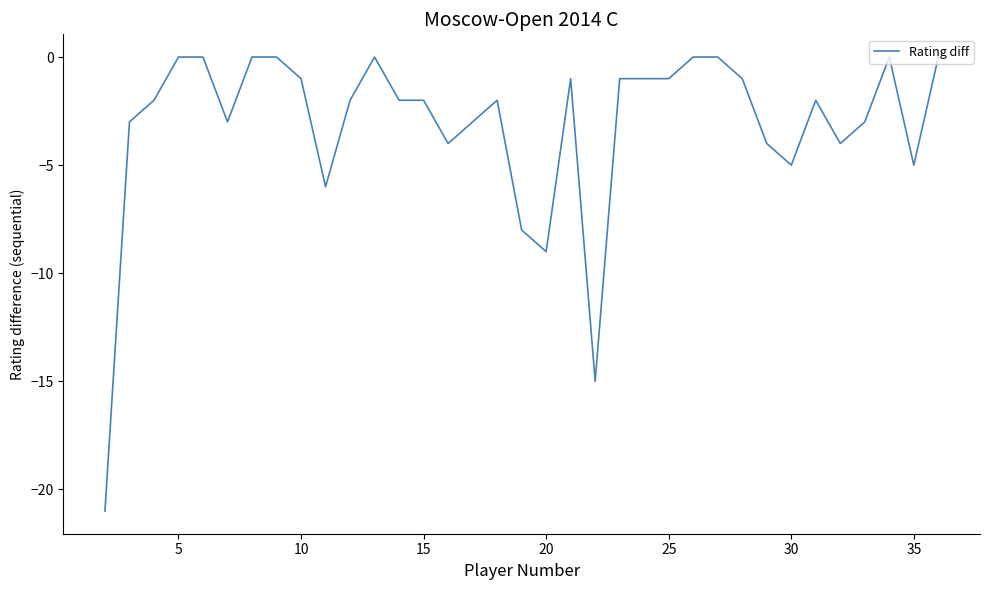

What is the smallest value displayed?

-21